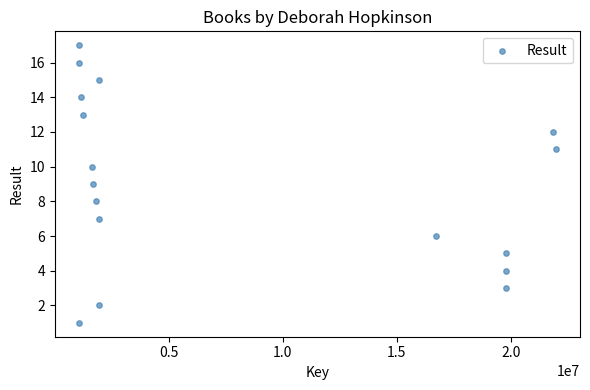

What is the range of X values (max minus min)?

20933472